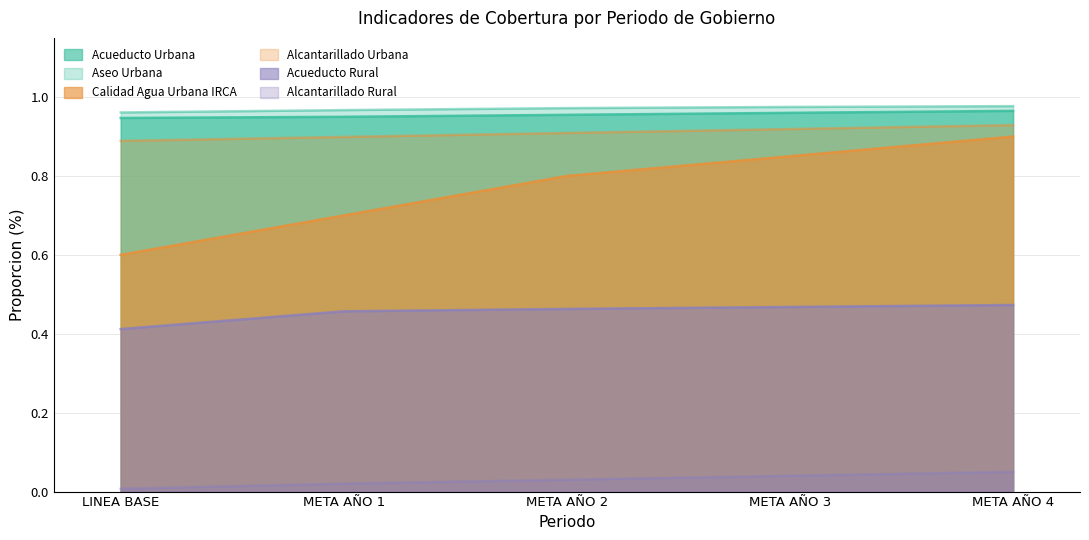

Rank the categories by COBERTURA ACUEDUCTO URBANA (%) value from lowest to highest.

LINEA BASE, META AÑO 1, META AÑO 2, META AÑO 3, META AÑO 4